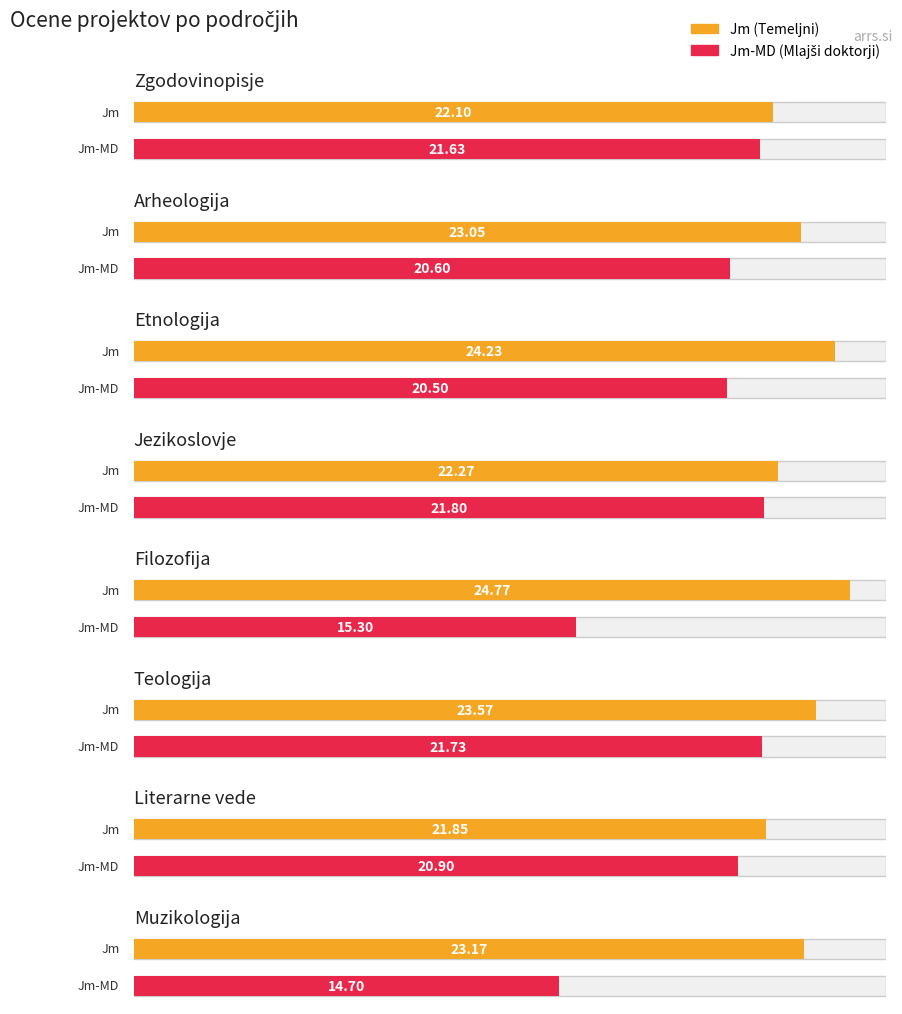

Does the chart contain any negative values?

No